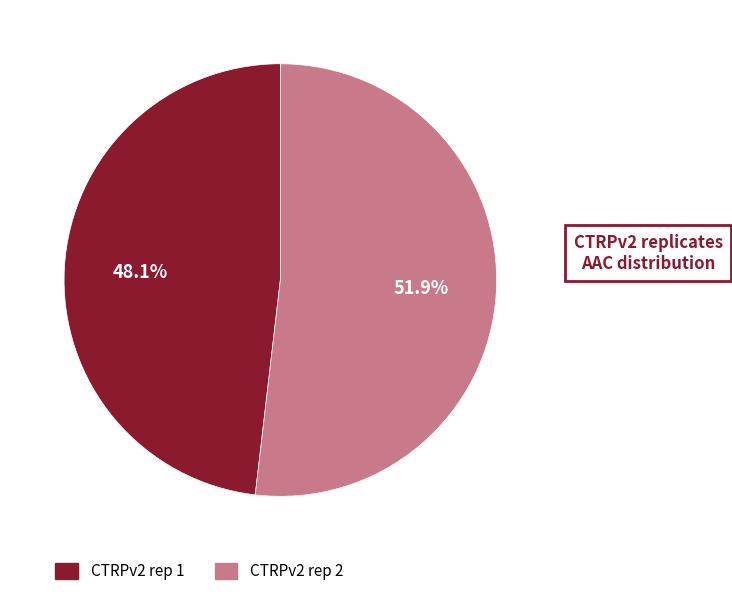

To the nearest percent, what is the combined percentage of CTRPv2 rep 2 and CTRPv2 rep 1?

100%